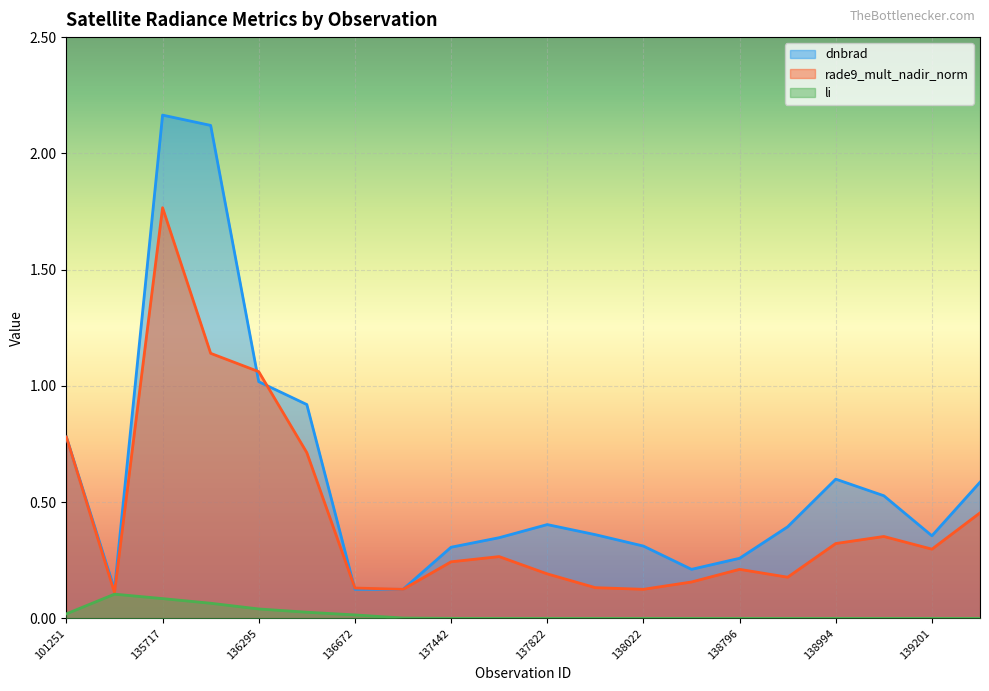

What is the difference between the highest and lowest values at 101251?

0.8